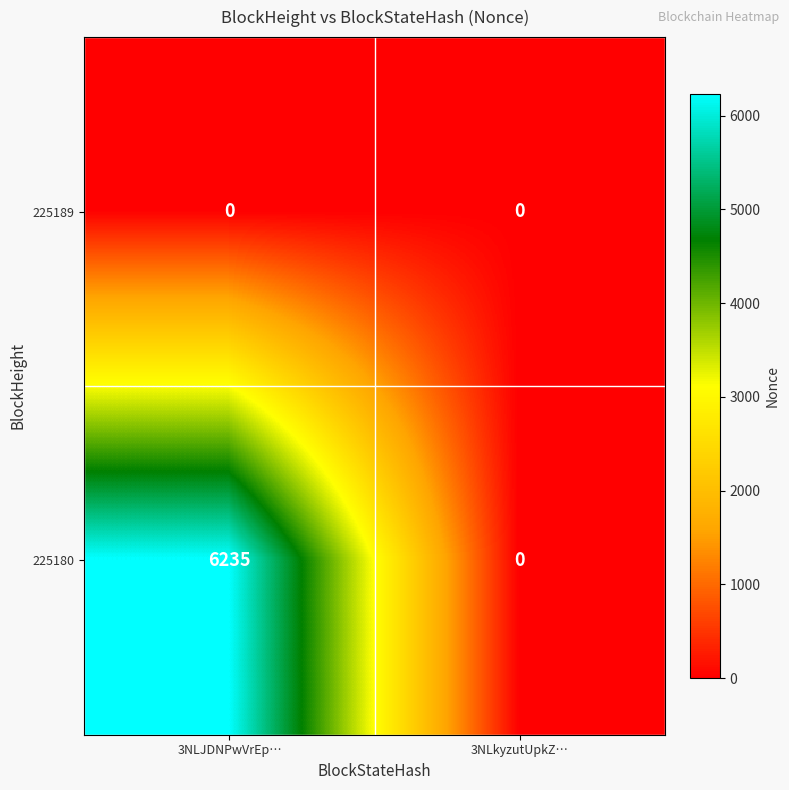

What is the difference between the 225180 values at 3NLJDNPwVrEp… and 3NLkyzutUpkZ…?

6235